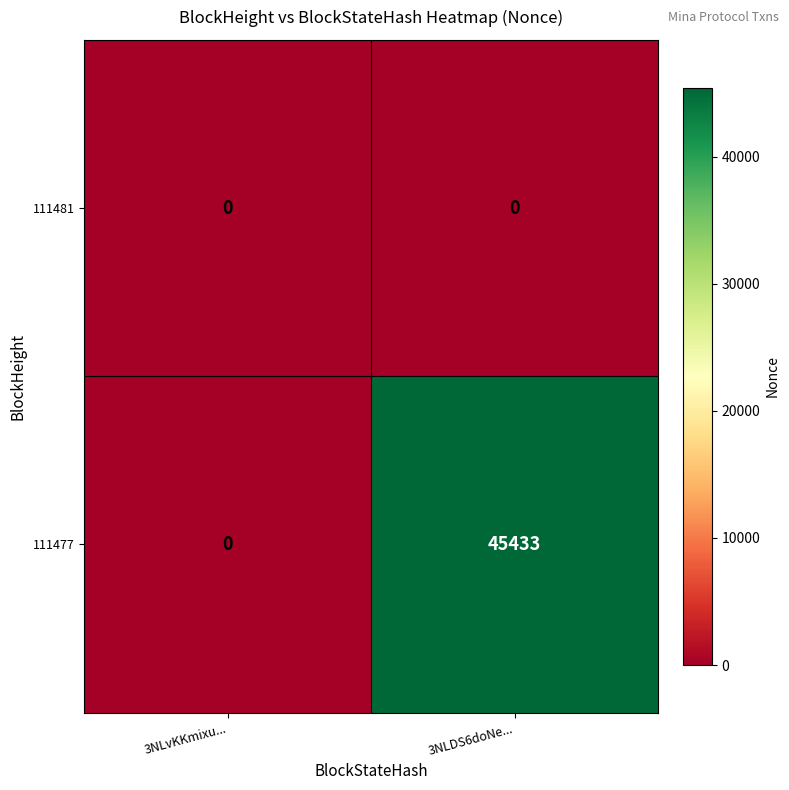

The 111477 series shows 15025 at 3NLvKKmixu.... True or false?

False